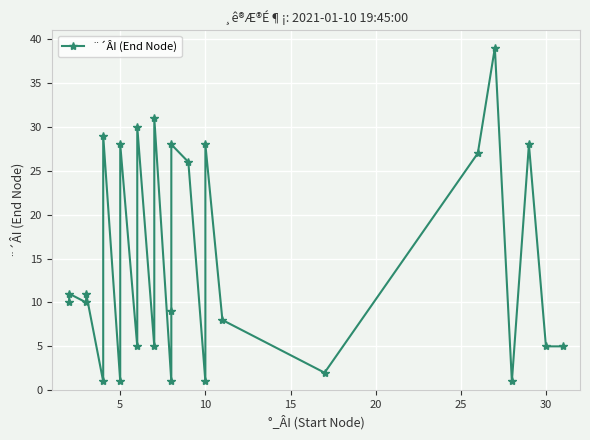

What is the value of the 20th point from the left?

2